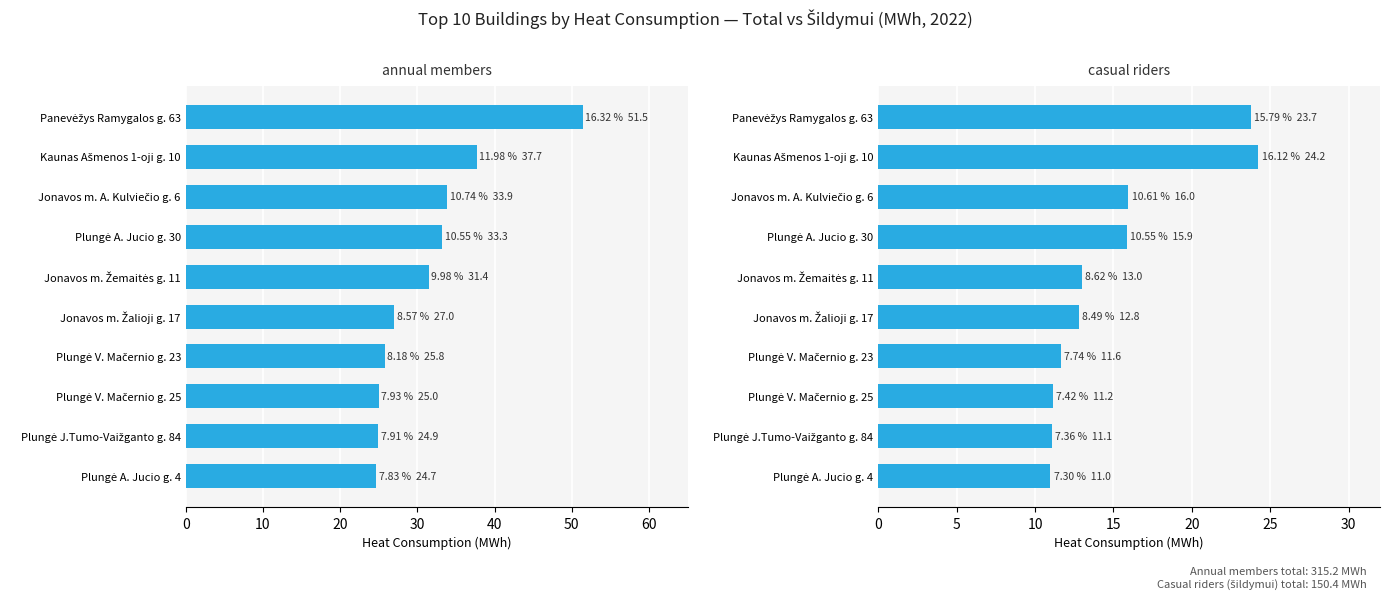

The value of casual riders at Jonavos m. Žemaitės g. 11 is 8.4. True or false?

False